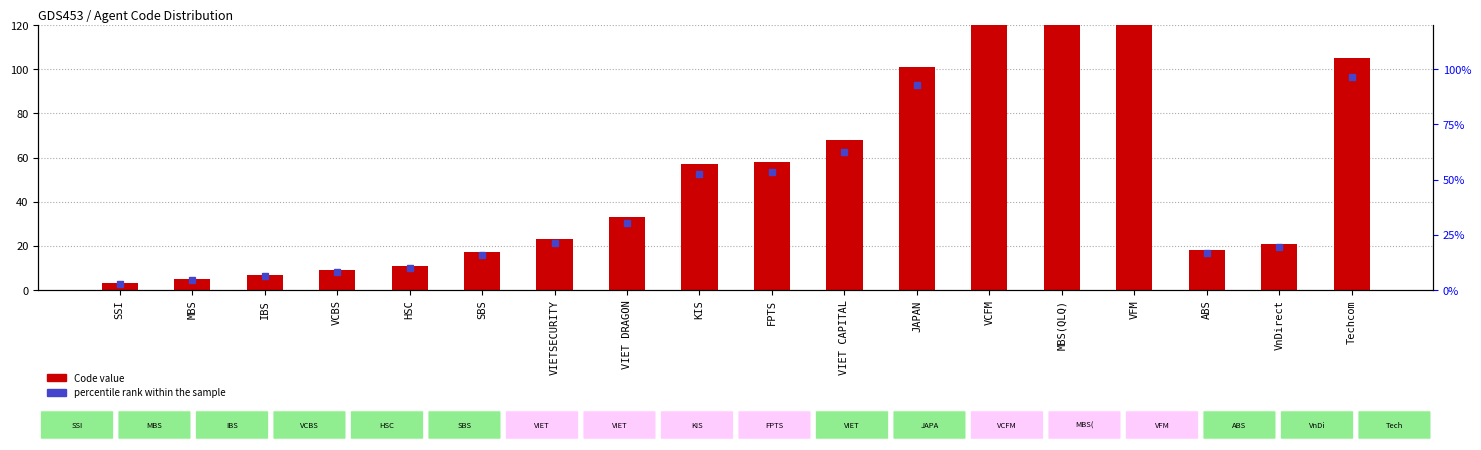

The value at IBS is 3. True or false?

False